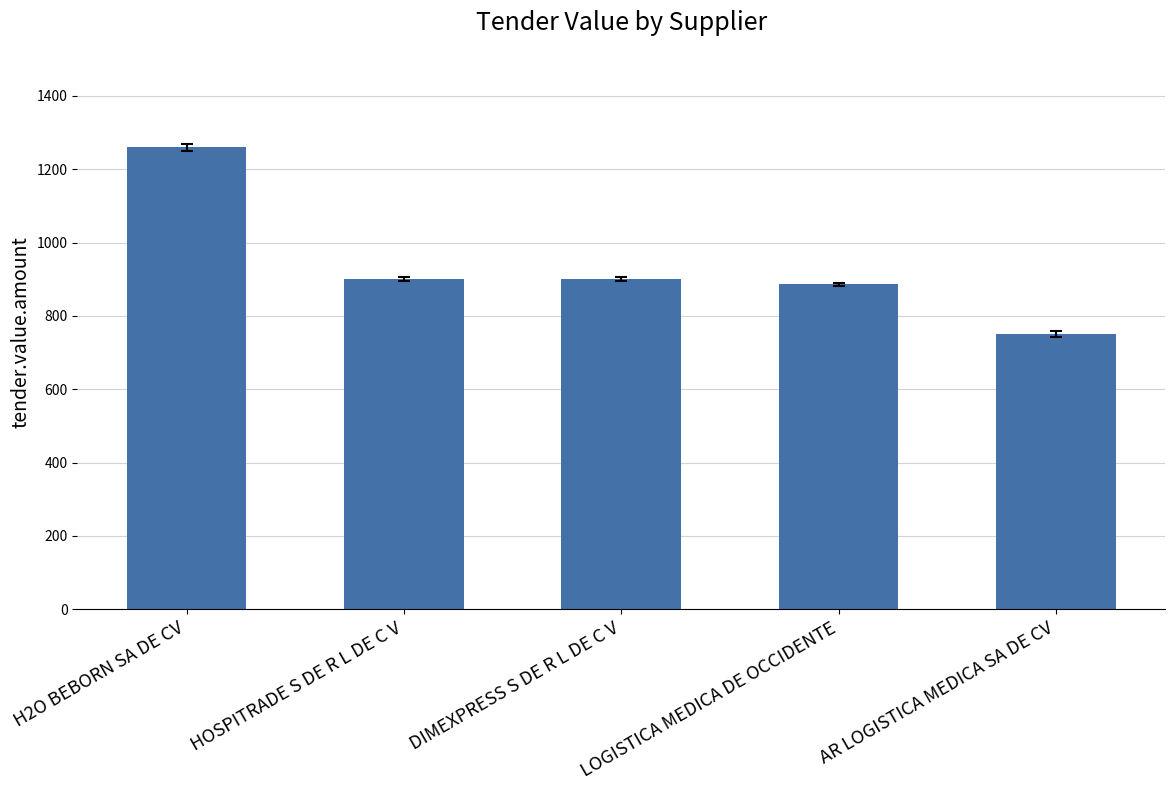

At which label does the data first exceed 900?

H2O BEBORN SA DE CV